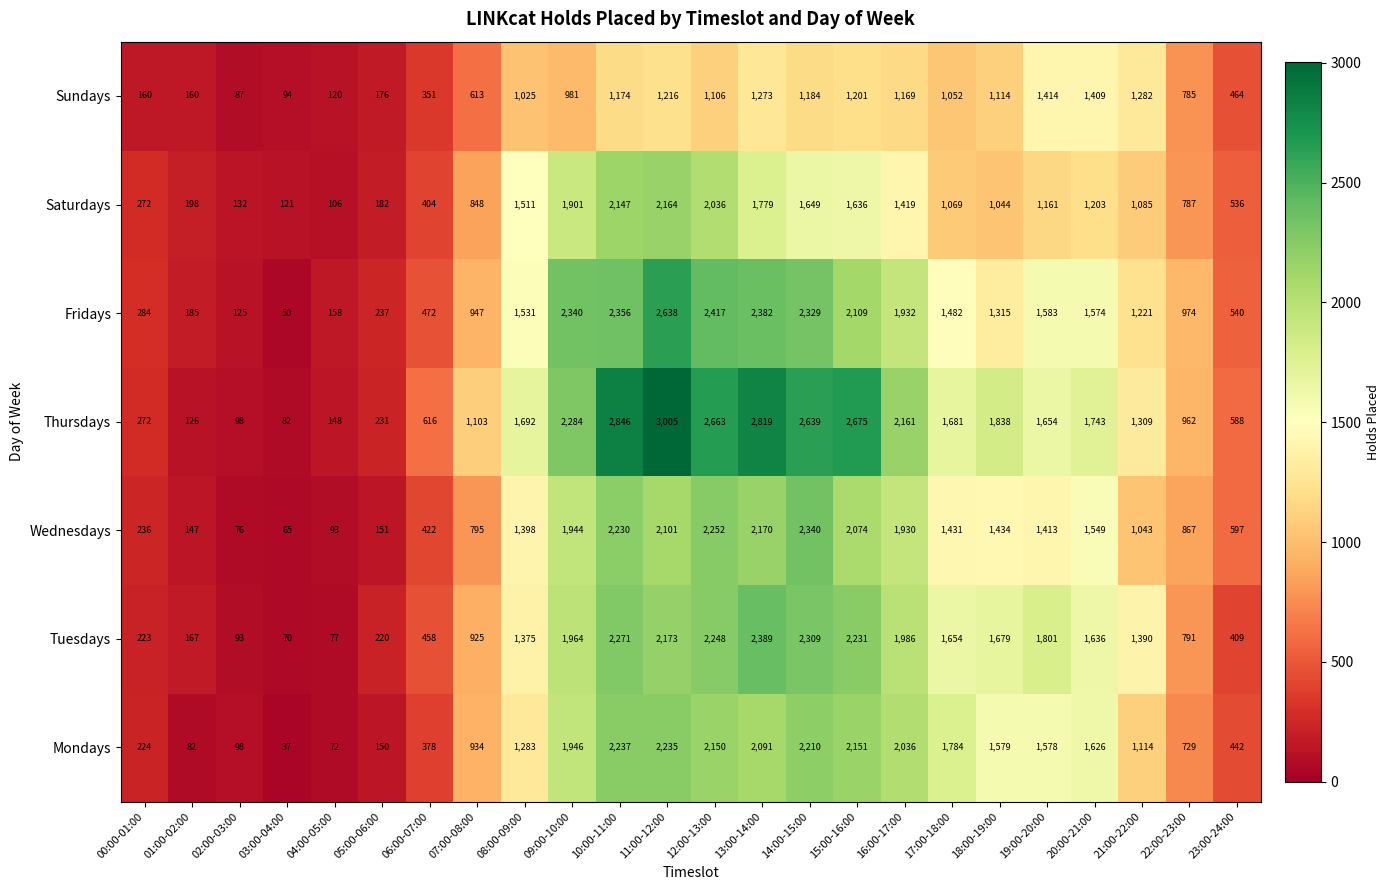

The Wednesdays series shows 2946 at 09:00-10:00. True or false?

False